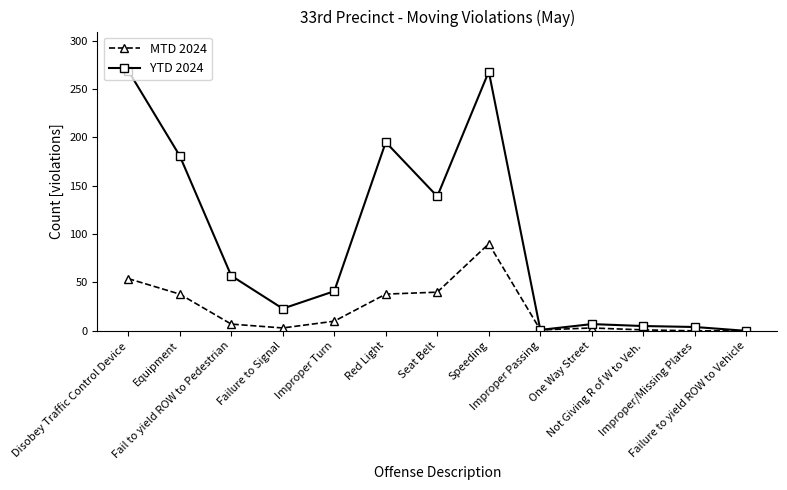

Rank the series by their average value, from highest to lowest.

YTD 2024, MTD 2024